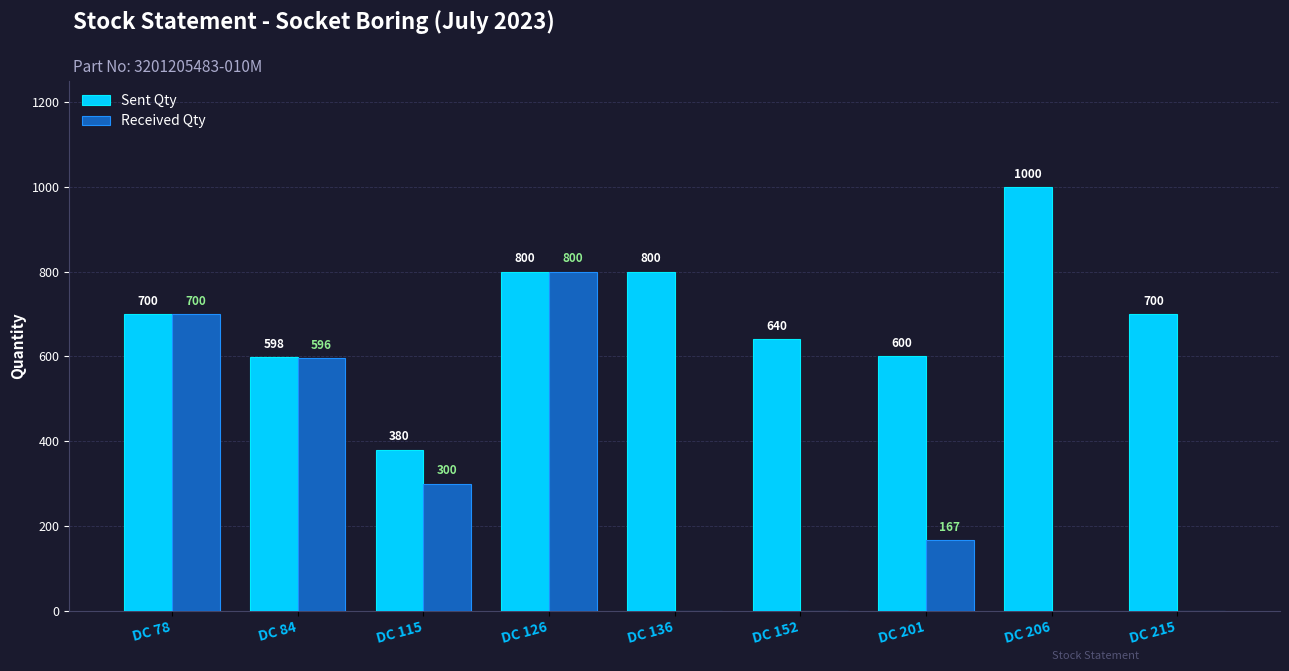

The Sent Qty series shows 1028 at DC 215. True or false?

False